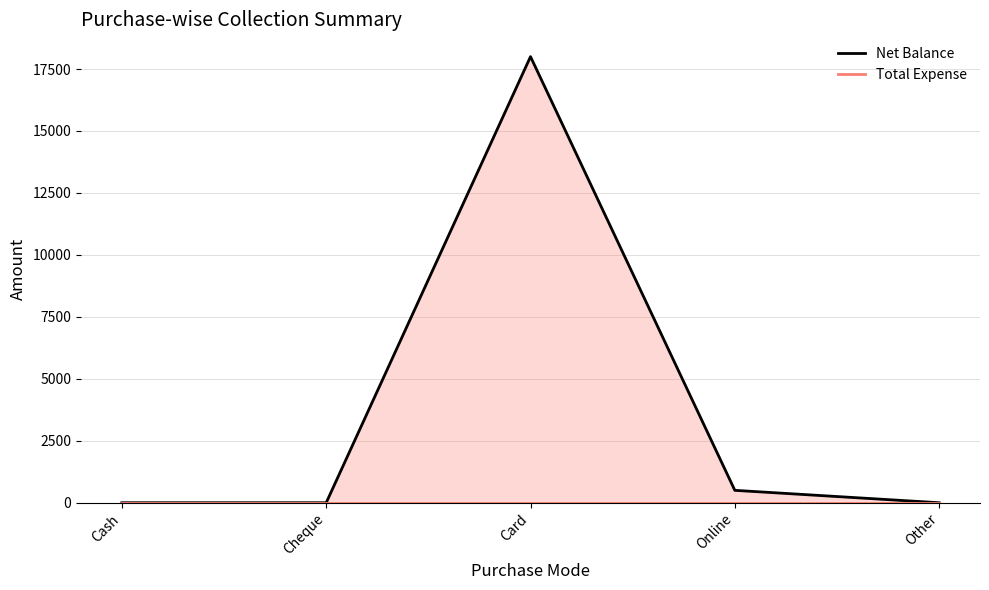

How many distinct data groups are displayed?

2